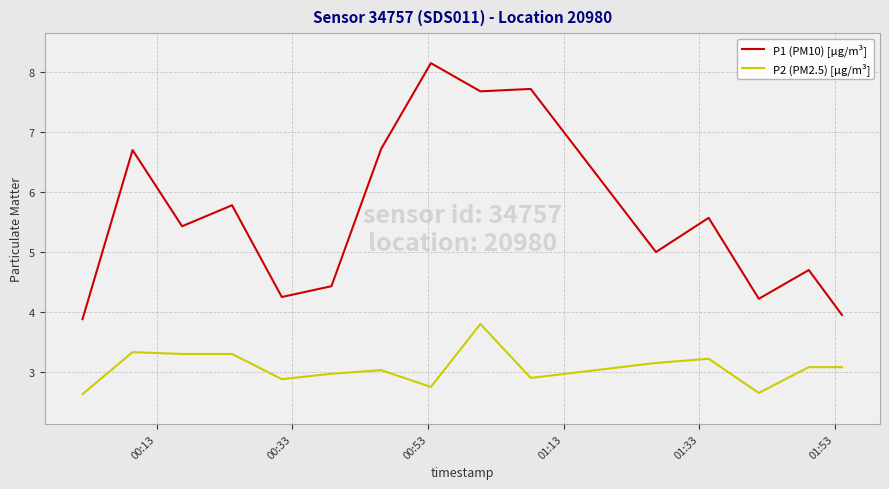

What is the highest value of the P2 (PM2.5) [µg/m³] series?

3.8